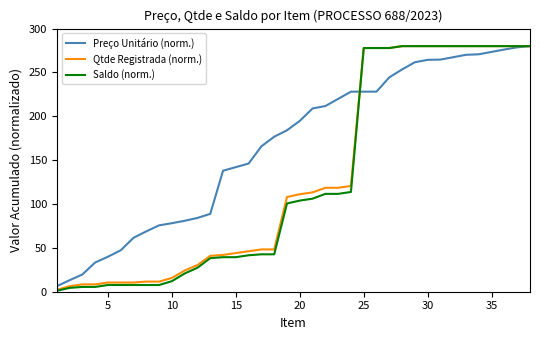

How many distinct data groups are displayed?

3